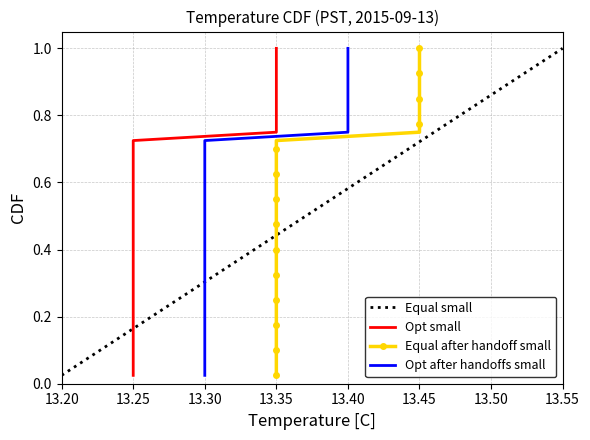

Reading left to right, transcribe all the data shown in this chart.

Equal small: 0.0	0.1	0.1	0.1	0.1	0.1	0.2	0.2	0.2	0.2	0.3	0.3	0.3	0.3	0.4	0.4	0.4	0.5	0.5	0.5	0.5	0.6	0.6	0.6	0.6	0.7	0.7	0.7	0.7	0.8	0.8	0.8	0.8	0.8	0.9	0.9	0.9	0.9	1.0	1.0
Opt small: 0.0	0.1	0.1	0.1	0.1	0.1	0.2	0.2	0.2	0.2	0.3	0.3	0.3	0.3	0.4	0.4	0.4	0.5	0.5	0.5	0.5	0.6	0.6	0.6	0.6	0.7	0.7	0.7	0.7	0.8	0.8	0.8	0.8	0.8	0.9	0.9	0.9	0.9	1.0	1.0
Equal after handoff small: 0.0	0.1	0.1	0.1	0.1	0.1	0.2	0.2	0.2	0.2	0.3	0.3	0.3	0.3	0.4	0.4	0.4	0.5	0.5	0.5	0.5	0.6	0.6	0.6	0.6	0.7	0.7	0.7	0.7	0.8	0.8	0.8	0.8	0.8	0.9	0.9	0.9	0.9	1.0	1.0
Opt after handoffs small: 0.0	0.1	0.1	0.1	0.1	0.1	0.2	0.2	0.2	0.2	0.3	0.3	0.3	0.3	0.4	0.4	0.4	0.5	0.5	0.5	0.5	0.6	0.6	0.6	0.6	0.7	0.7	0.7	0.7	0.8	0.8	0.8	0.8	0.8	0.9	0.9	0.9	0.9	1.0	1.0